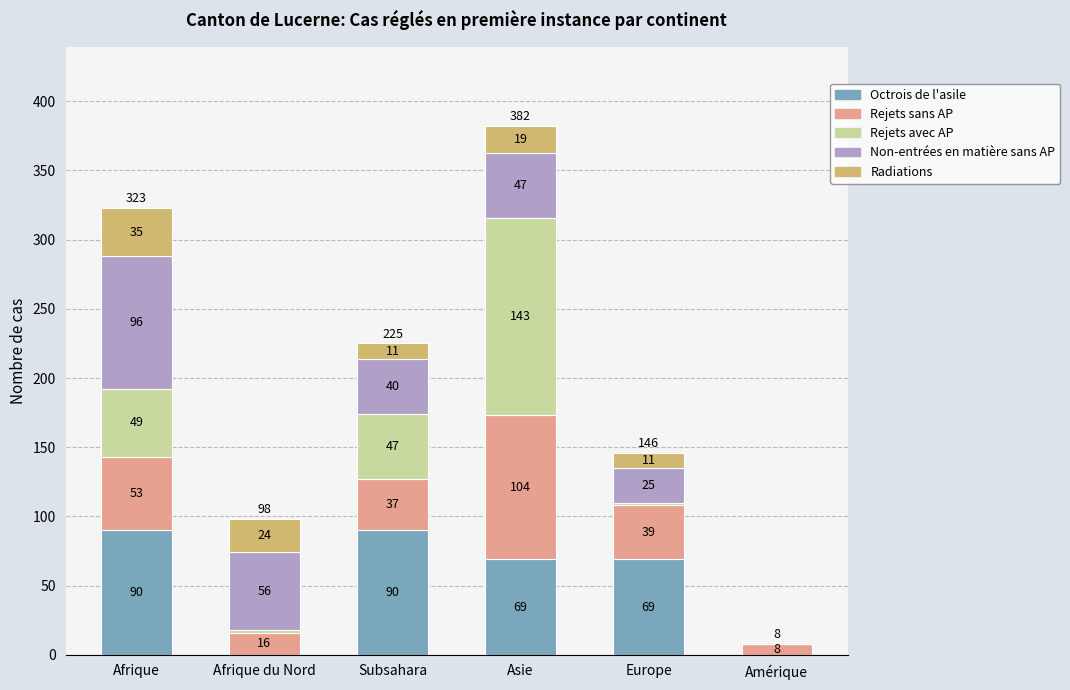

What is the maximum value for Octrois de l'asile?

90